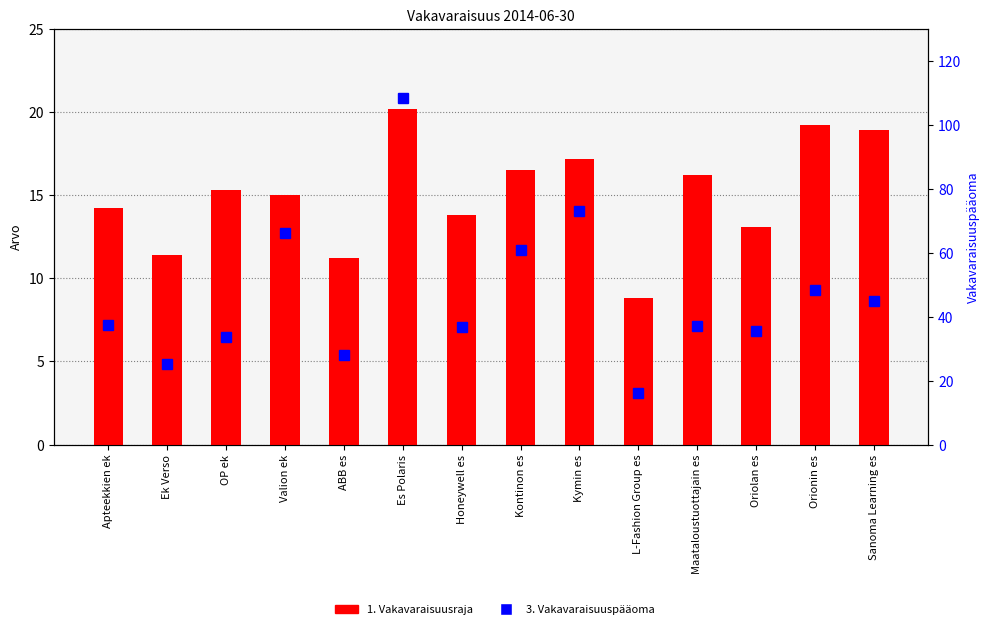

List the series in order of their overall mean, lowest first.

1. Vakavaraisuusraja, 3. Vakavaraisuuspääoma